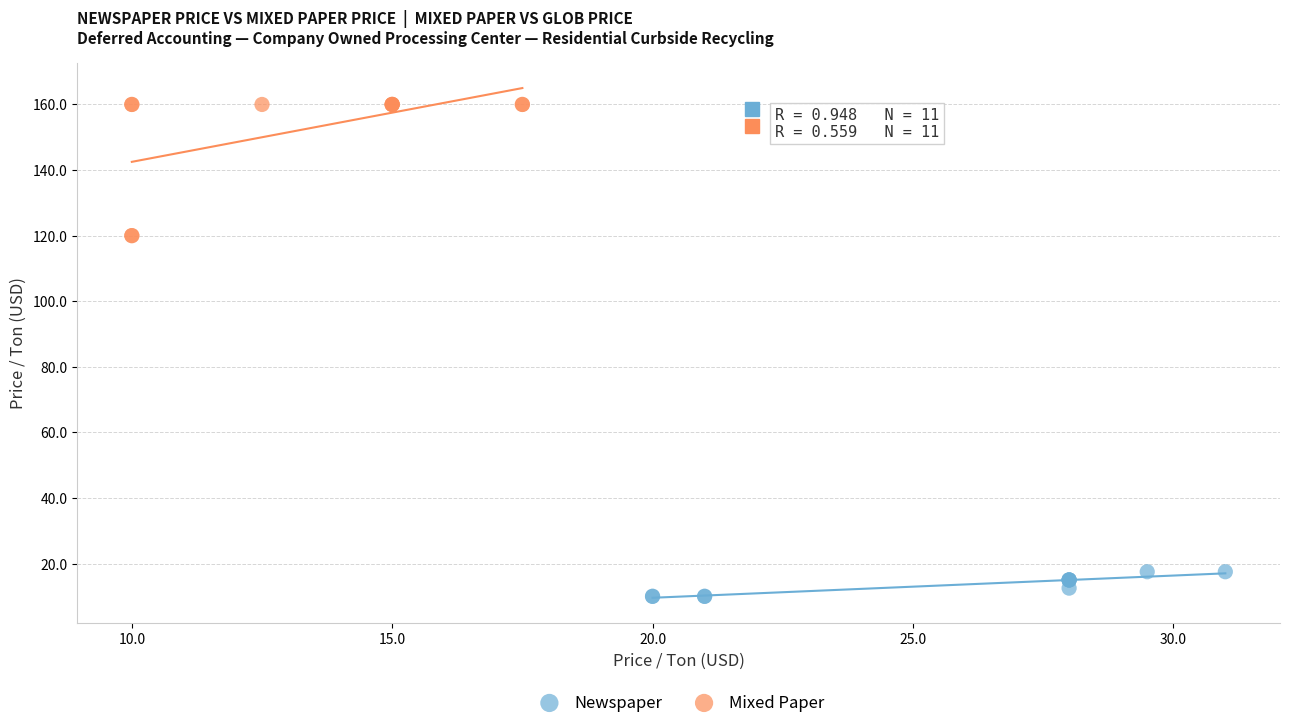

Which series has the widest spread of Y values?

Mixed Paper